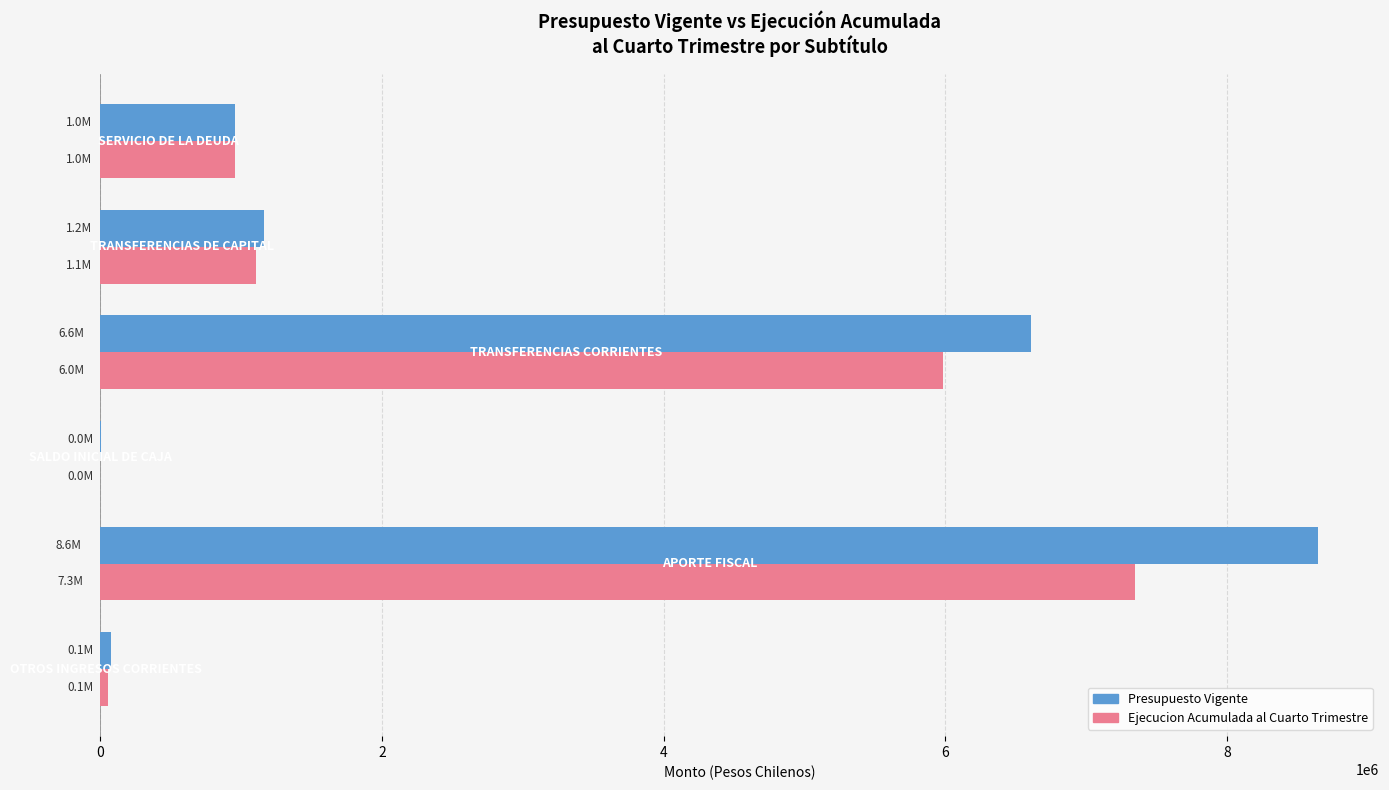

What is the sum of all Presupuesto Vigente values?

17458254